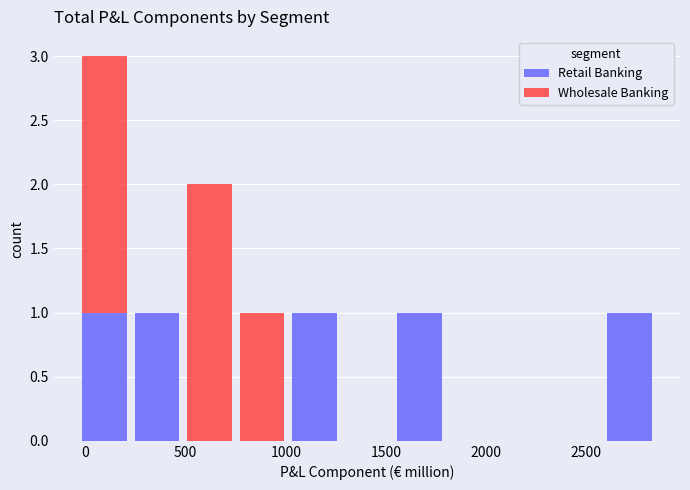

Reading left to right, list every stacked bar in this chart as the range it spans on the x-axis followed by its total height. Neither the bar edges nor the heights are printed on the chart, so give them approximately, as read against the axes.

-50 to 250: 3
250 to 500: 1
500 to 750: 2
750 to 1000: 1
1000 to 1250: 1
1250 to 1550: 0
1550 to 1800: 1
1800 to 2050: 0
2050 to 2300: 0
2300 to 2600: 0
2600 to 2850: 1